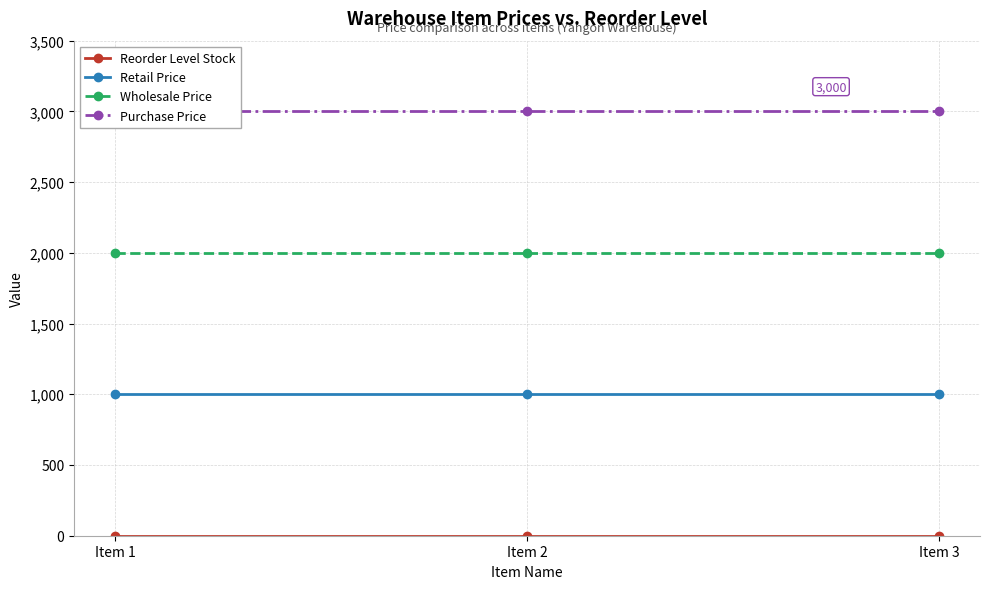

Between Item 2 and Item 3, which series saw the biggest shift?

Reorder Level Stock